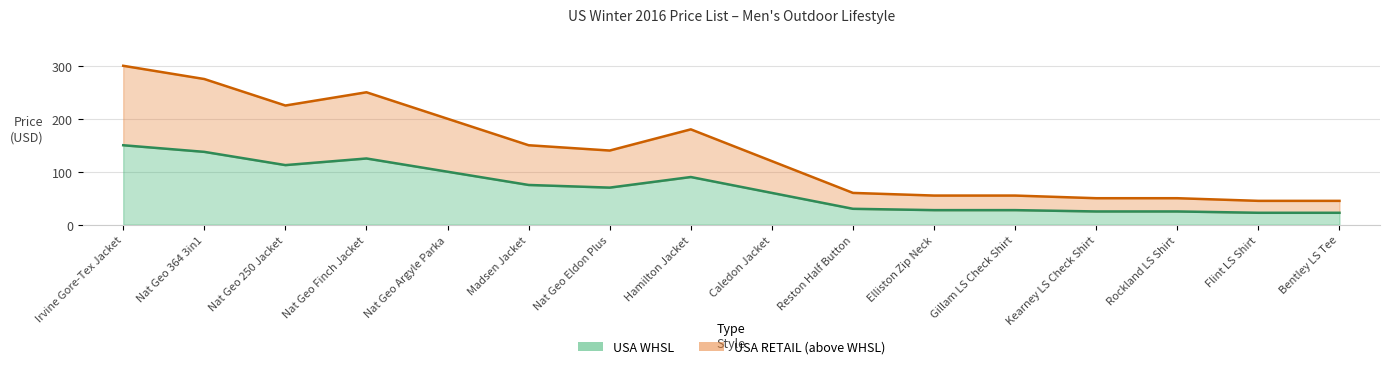

What is the difference between the maximum and minimum values in the USA WHSL series?

127.5